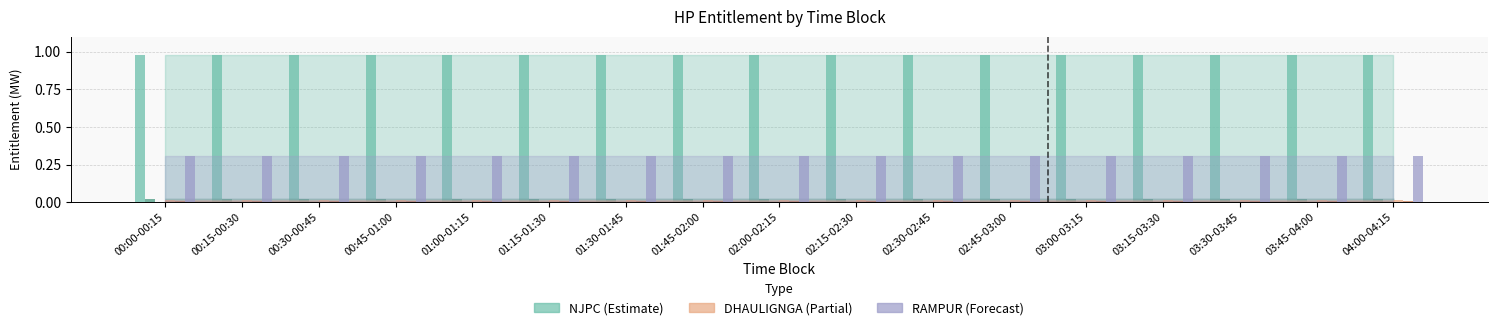

Does the chart contain stacked bars?

No